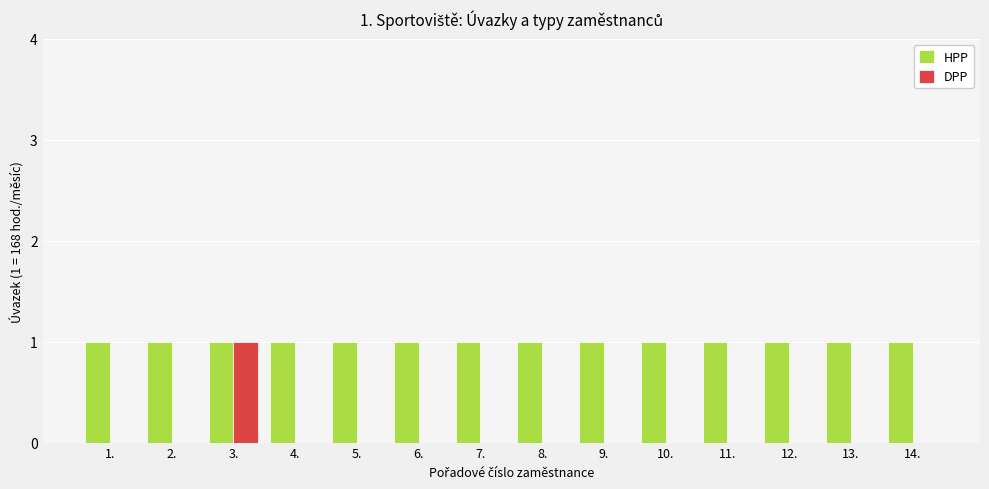

What is the sum of all HPP values?

14